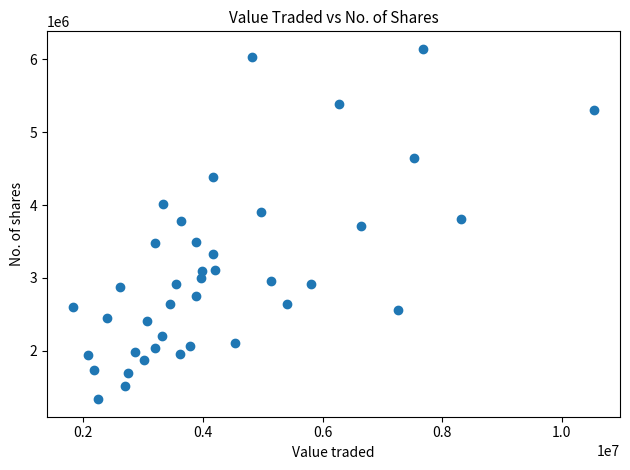

What is the range of X values (max minus min)?

8712030